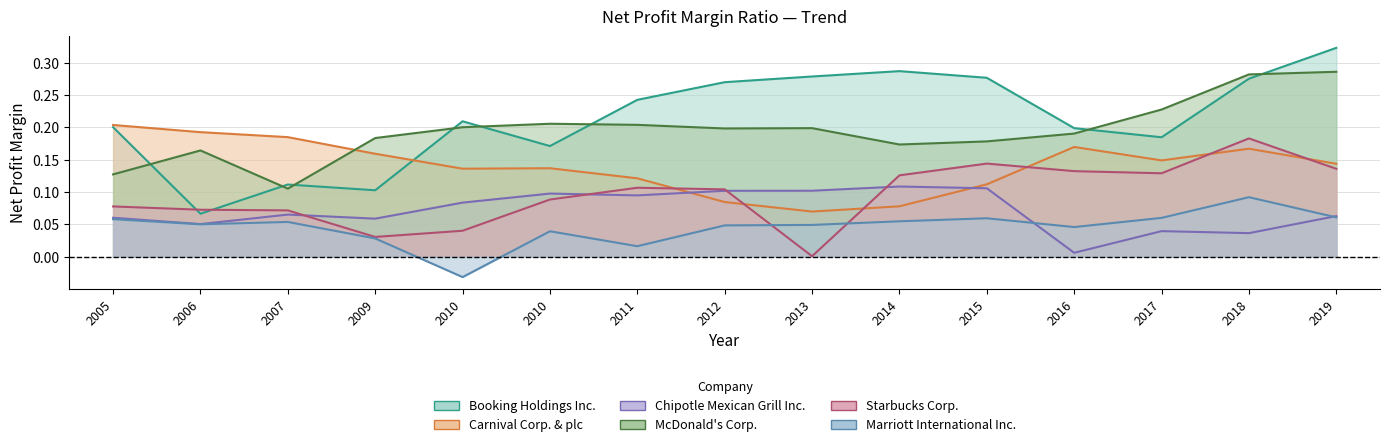

What is the sum of all McDonald's Corp. values?

2.9